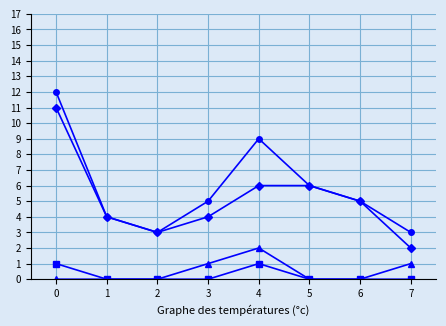

What is the maximum value shown in the chart?

12